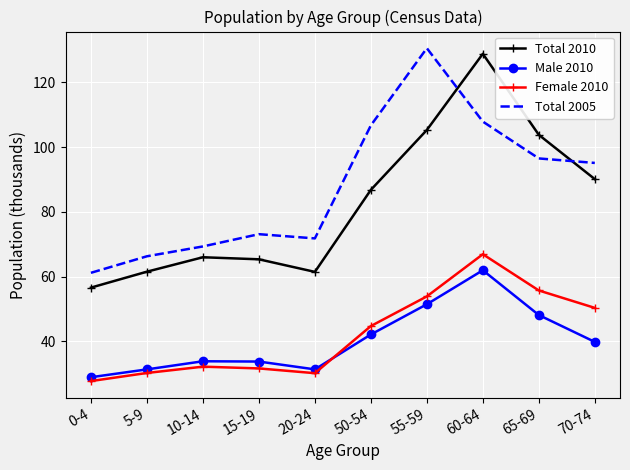

What position from the left is 20-24?

5